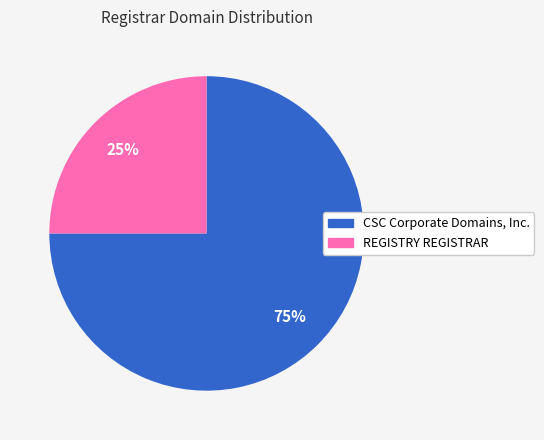

To the nearest percent, what is the difference between the largest and smallest slice percentages?

50%